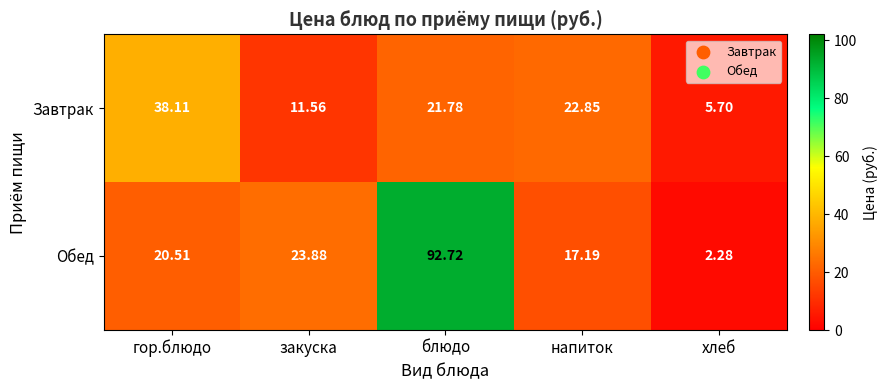

List the series in order of their peak value, highest first.

Обед, Завтрак